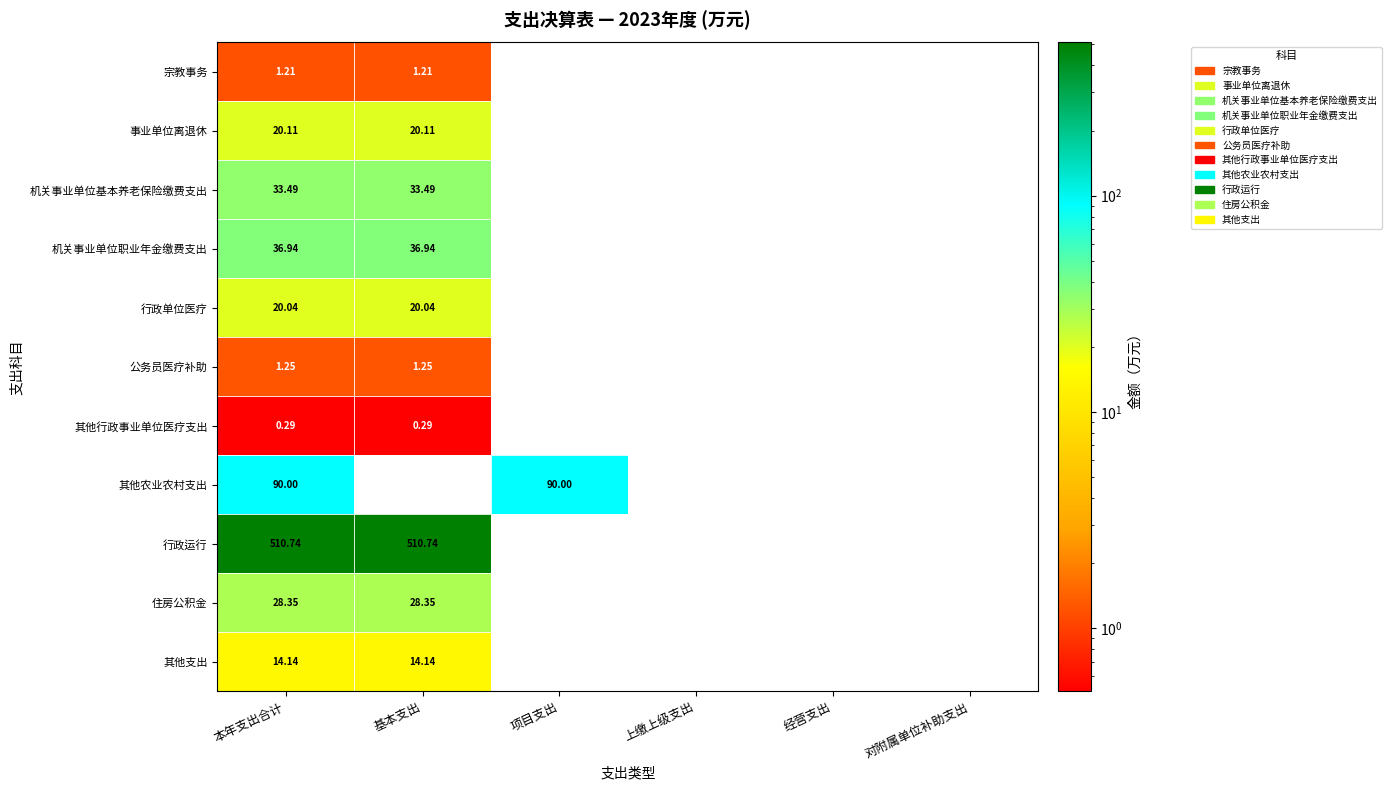

What is the spread (max minus min) of values at 项目支出?

90.0